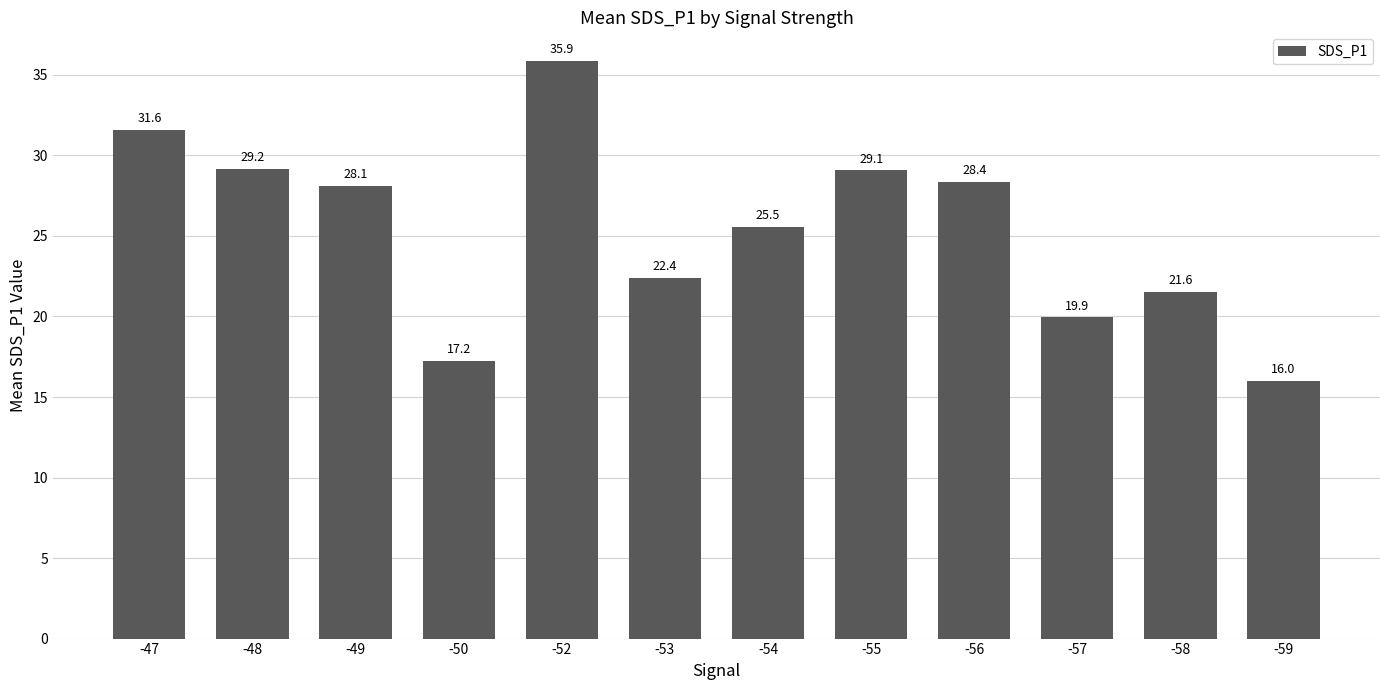

How many data points are above 28?

6